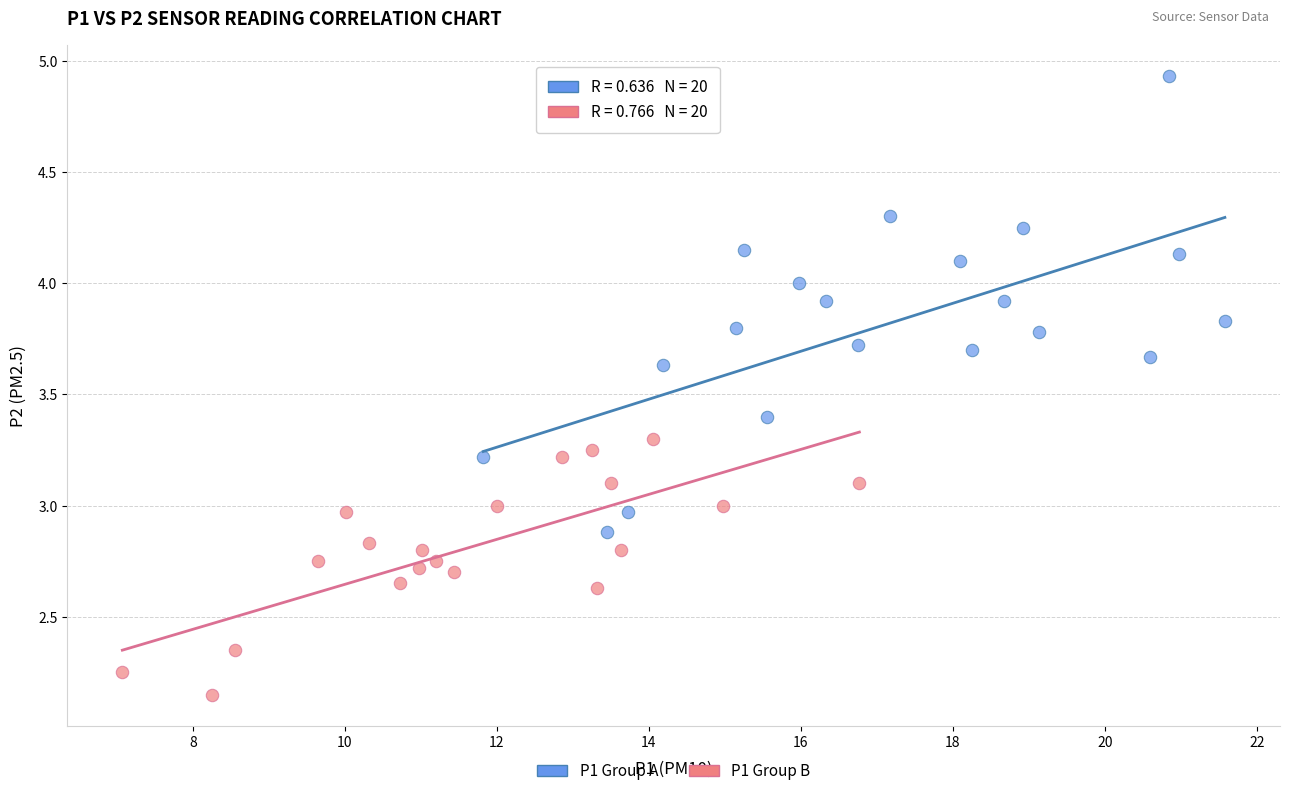

Which series reaches the maximum Y coordinate?

P1 Group A